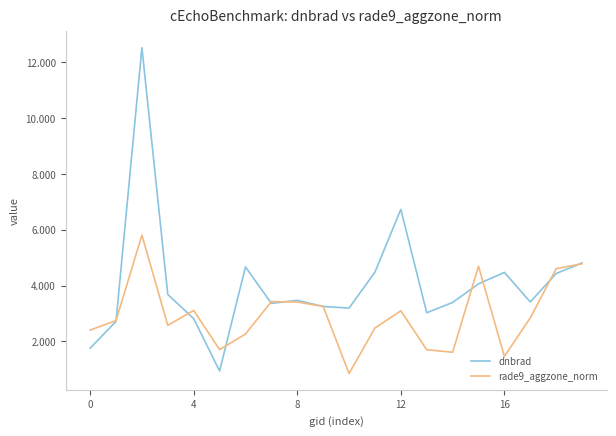

Which series has the largest range (max minus min)?

dnbrad